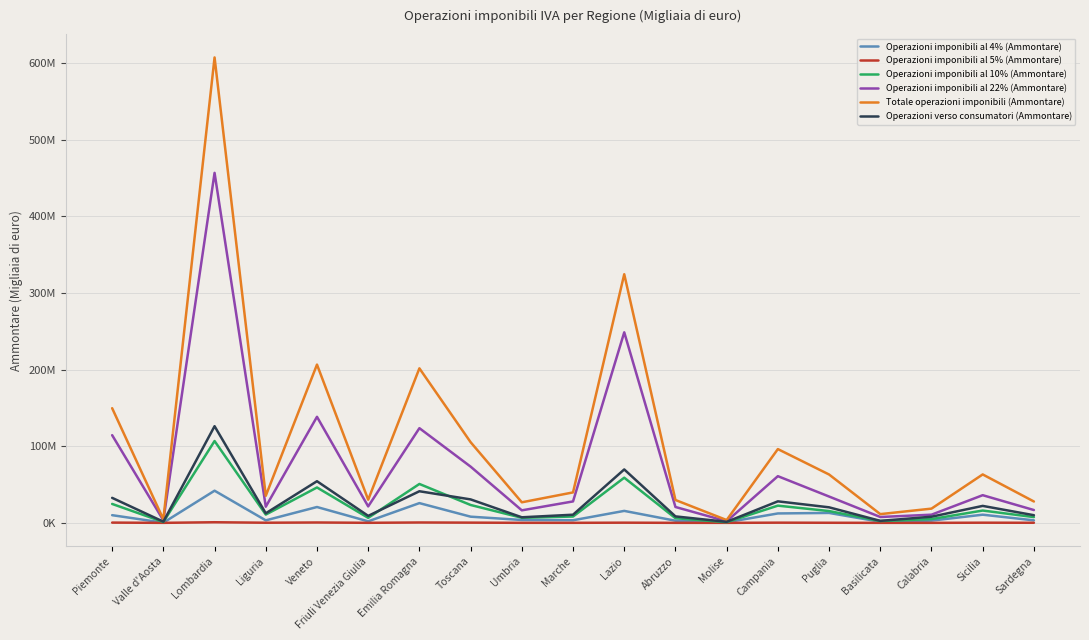

True or false: Totale operazioni imponibili (Ammontare) and Operazioni imponibili al 4% (Ammontare) intersect in this chart.

False